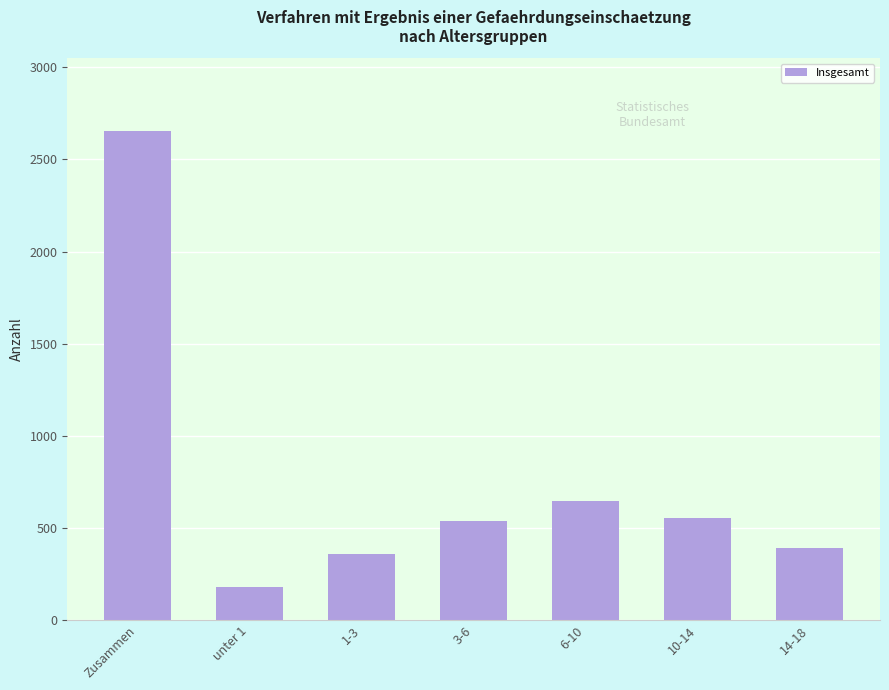

The chart shows a value of 2652 at Zusammen. True or false?

True